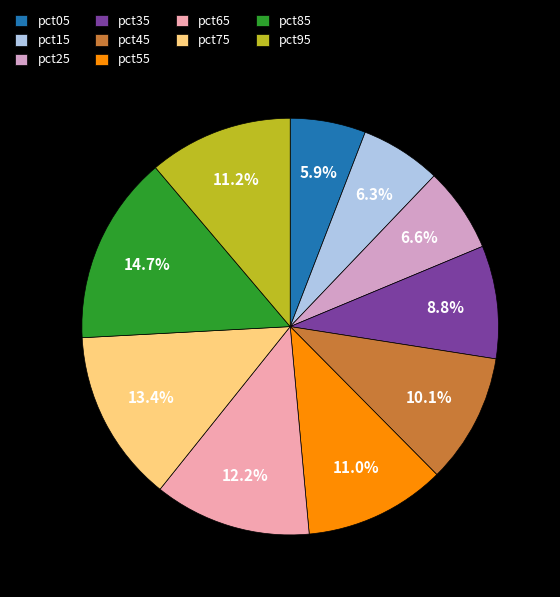

How many slices are in this pie chart?

10